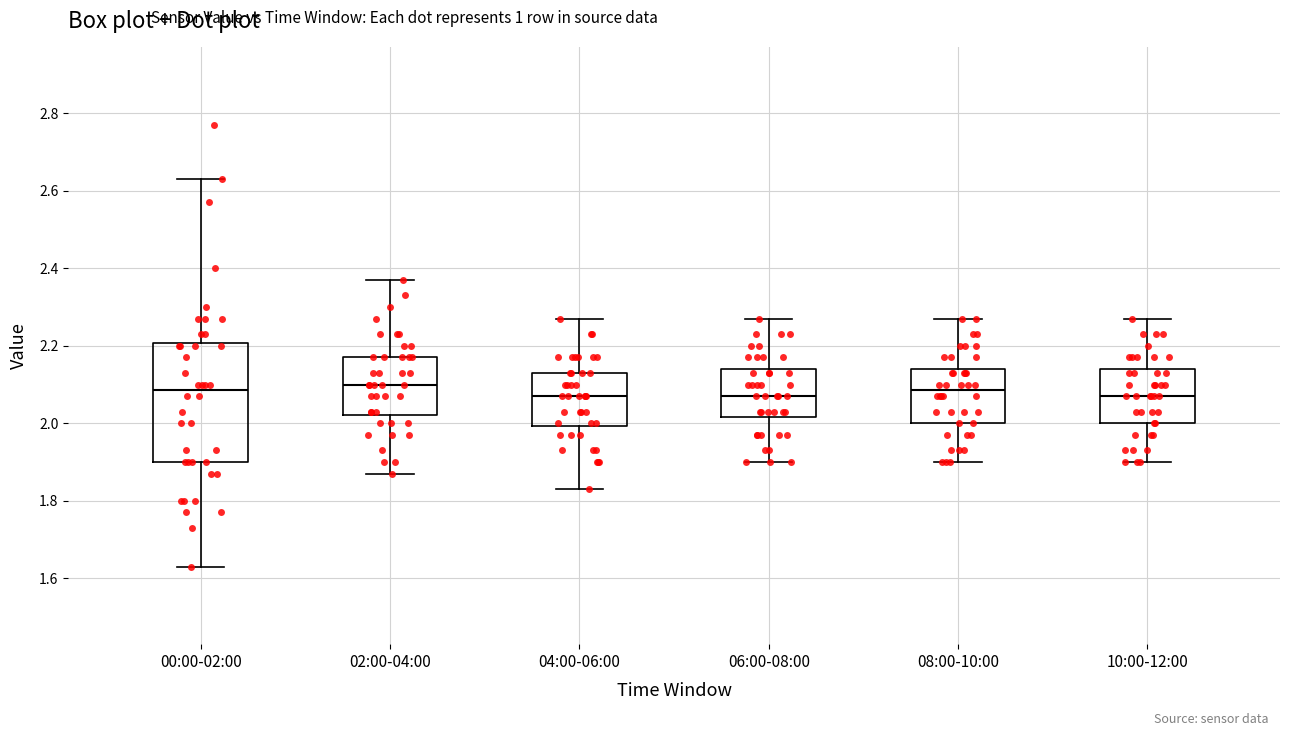

Reading left to right, read every box against the y-axis: the position of its median line, the range the box covers, and the ends of its whiskers. The values are not printed on the chart, so give them approximately, as read against the axis.

00:00-02:00: median 2.08, box 1.90 to 2.20, whiskers 1.64 to 2.64
02:00-04:00: median 2.10, box 2.02 to 2.18, whiskers 1.88 to 2.38
04:00-06:00: median 2.08, box 2.00 to 2.14, whiskers 1.84 to 2.28
06:00-08:00: median 2.08, box 2.02 to 2.14, whiskers 1.90 to 2.28
08:00-10:00: median 2.08, box 2.00 to 2.14, whiskers 1.90 to 2.28
10:00-12:00: median 2.08, box 2.00 to 2.14, whiskers 1.90 to 2.28